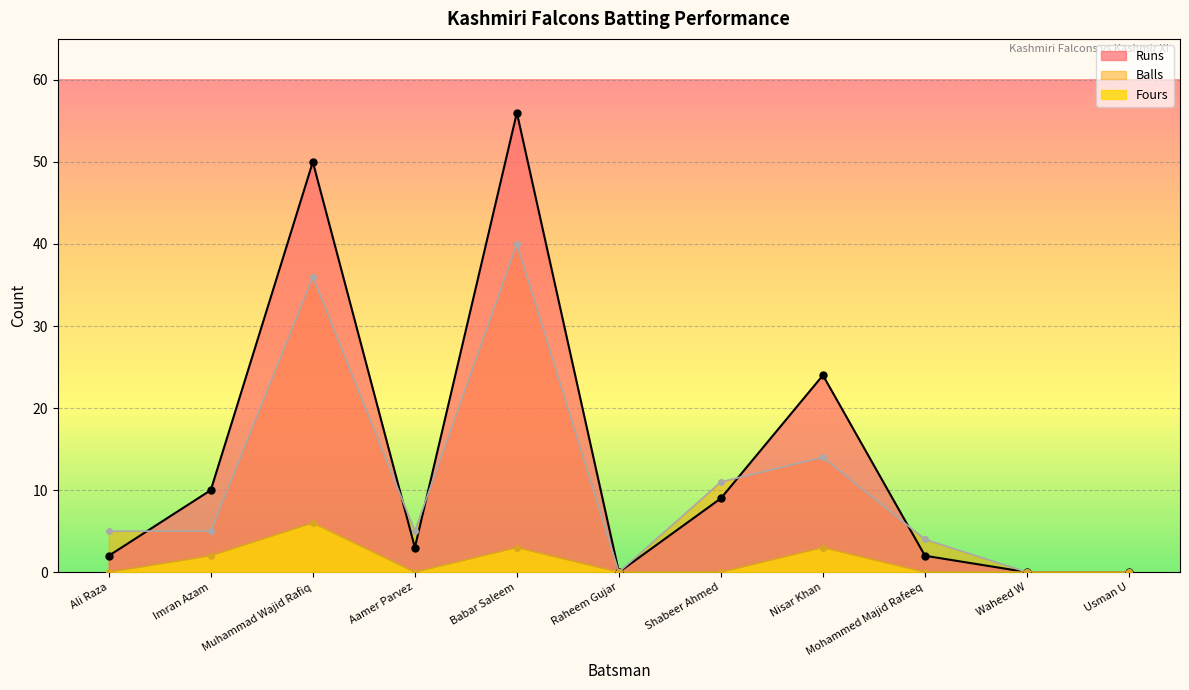

The Runs series shows 32 at Nisar Khan. True or false?

False